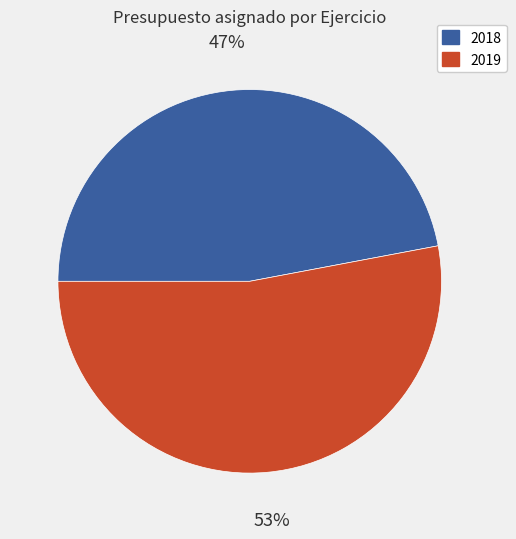

Is there any slice that represents more than half of the pie?

Yes